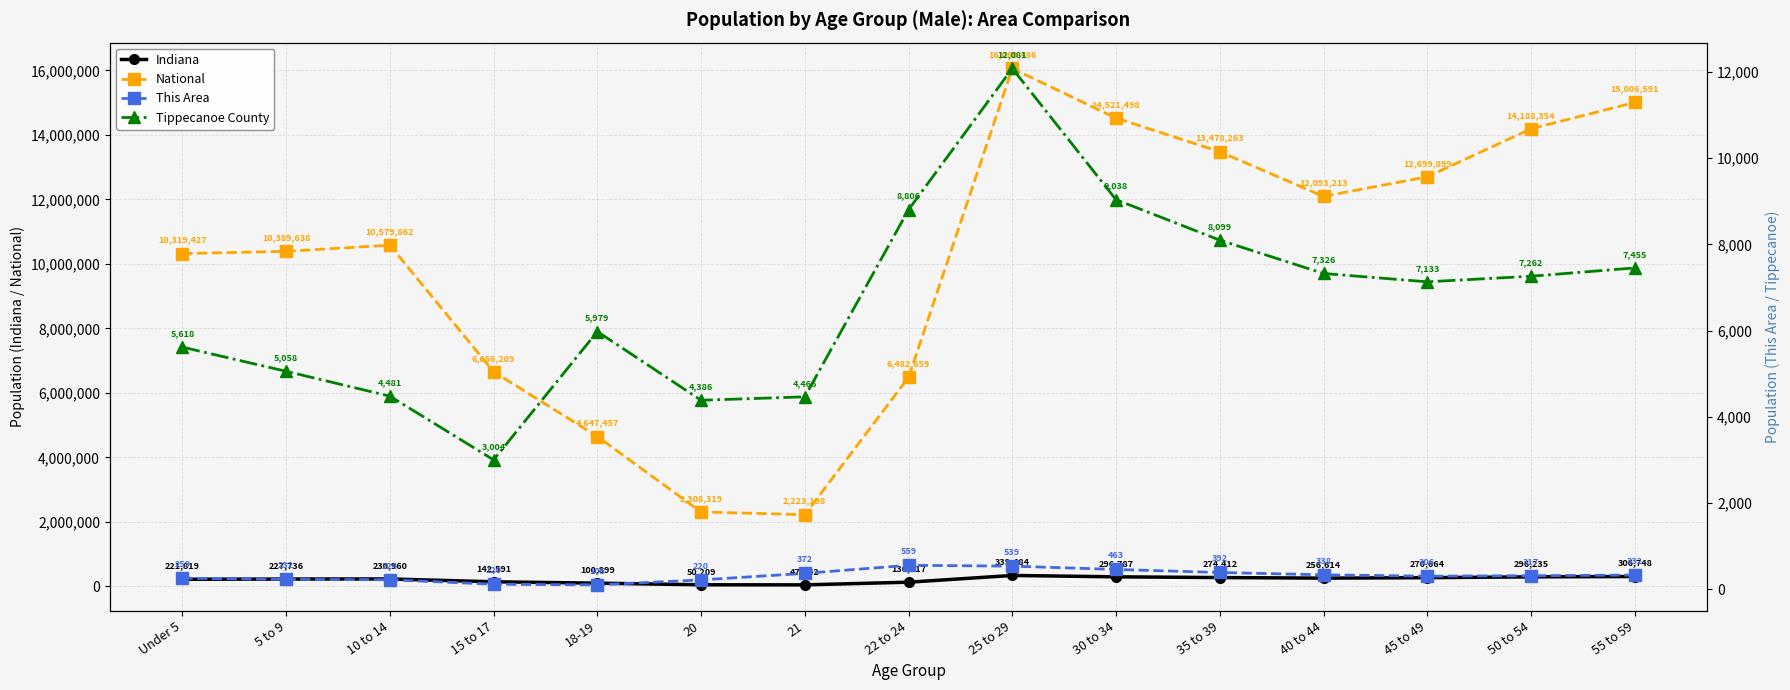

True or false: Indiana and Tippecanoe County intersect in this chart.

False